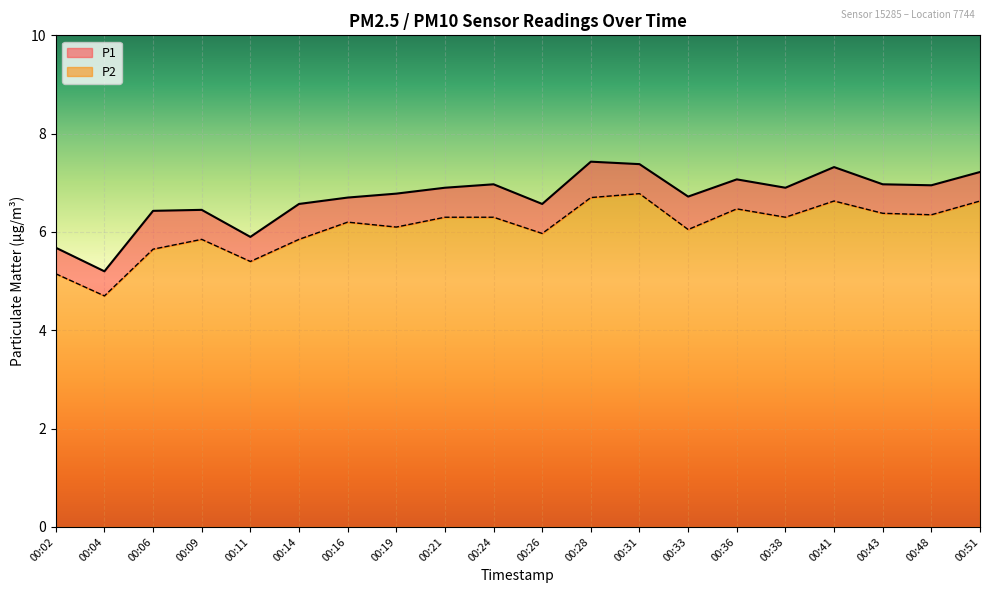

Reading left to right, transcribe all the data shown in this chart.

P1: 5.7	5.2	6.4	6.5	5.9	6.6	6.7	6.8	6.9	7.0	6.6	7.4	7.4	6.7	7.1	6.9	7.3	7.0	7.0	7.2
P2: 5.2	4.7	5.7	5.8	5.4	5.8	6.2	6.1	6.3	6.3	6.0	6.7	6.8	6.0	6.5	6.3	6.6	6.4	6.3	6.6